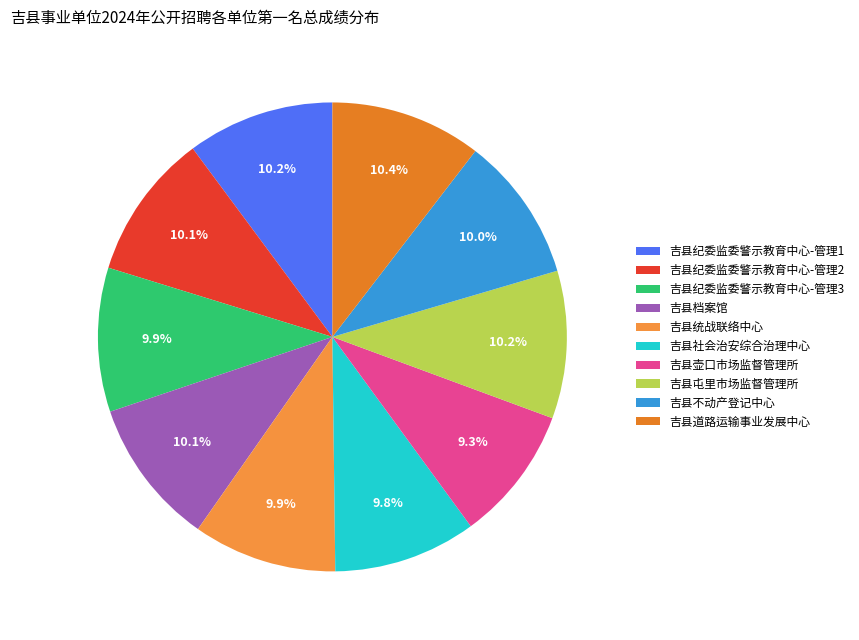

Combined, what portion of the pie is 吉县屯里市场监督管理所 and 吉县档案馆?

20.3%